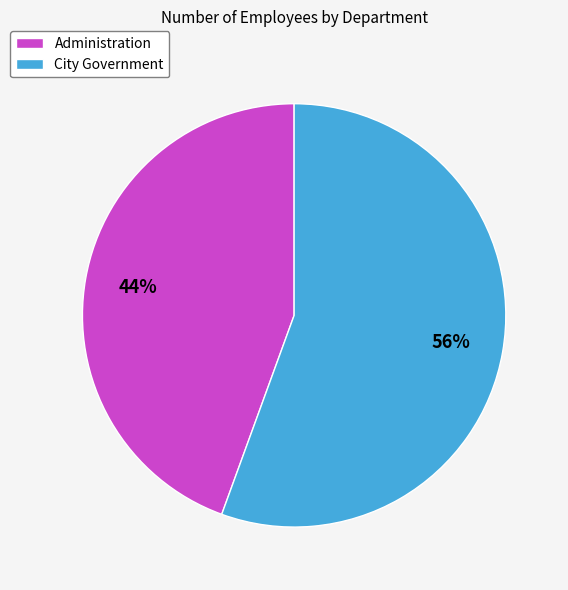

How many slices are in this pie chart?

2